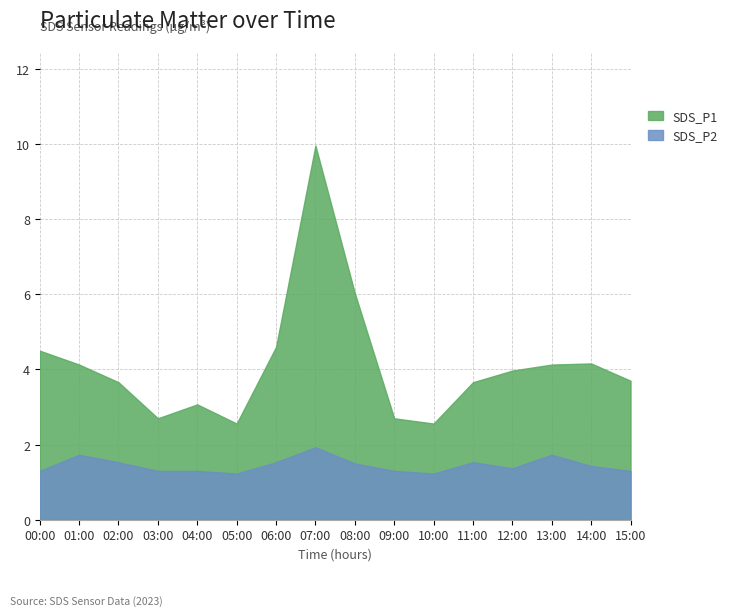

At which category does the chart reach its minimum across all series?

05:00